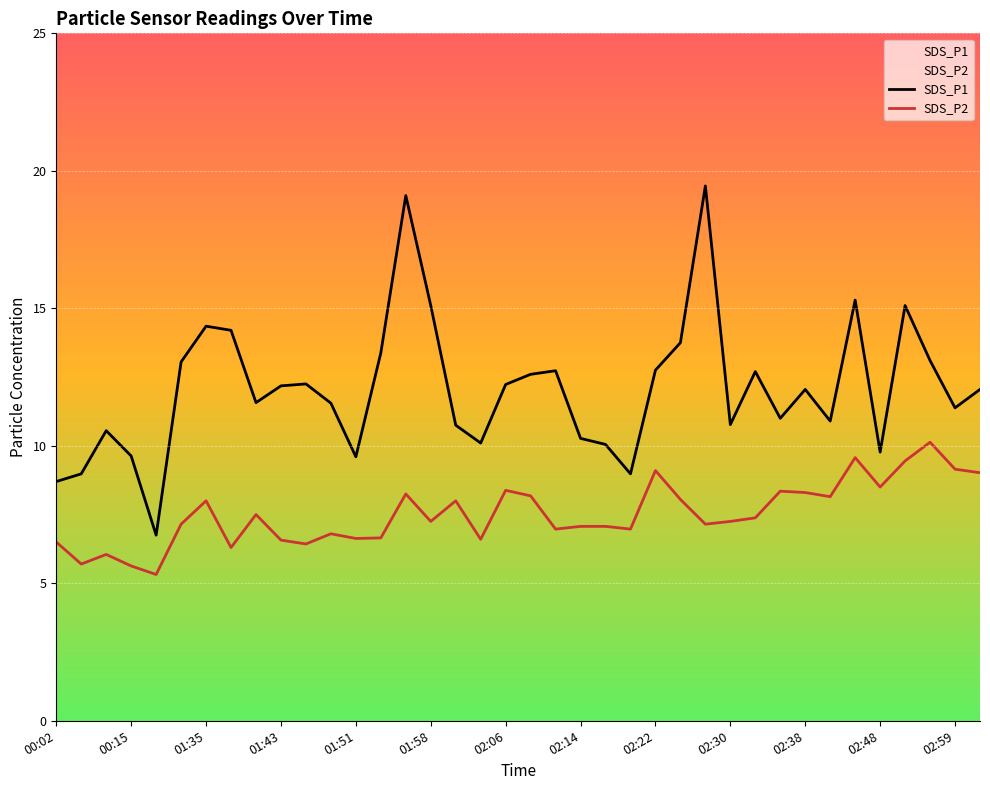

How many lines are shown in the chart?

2